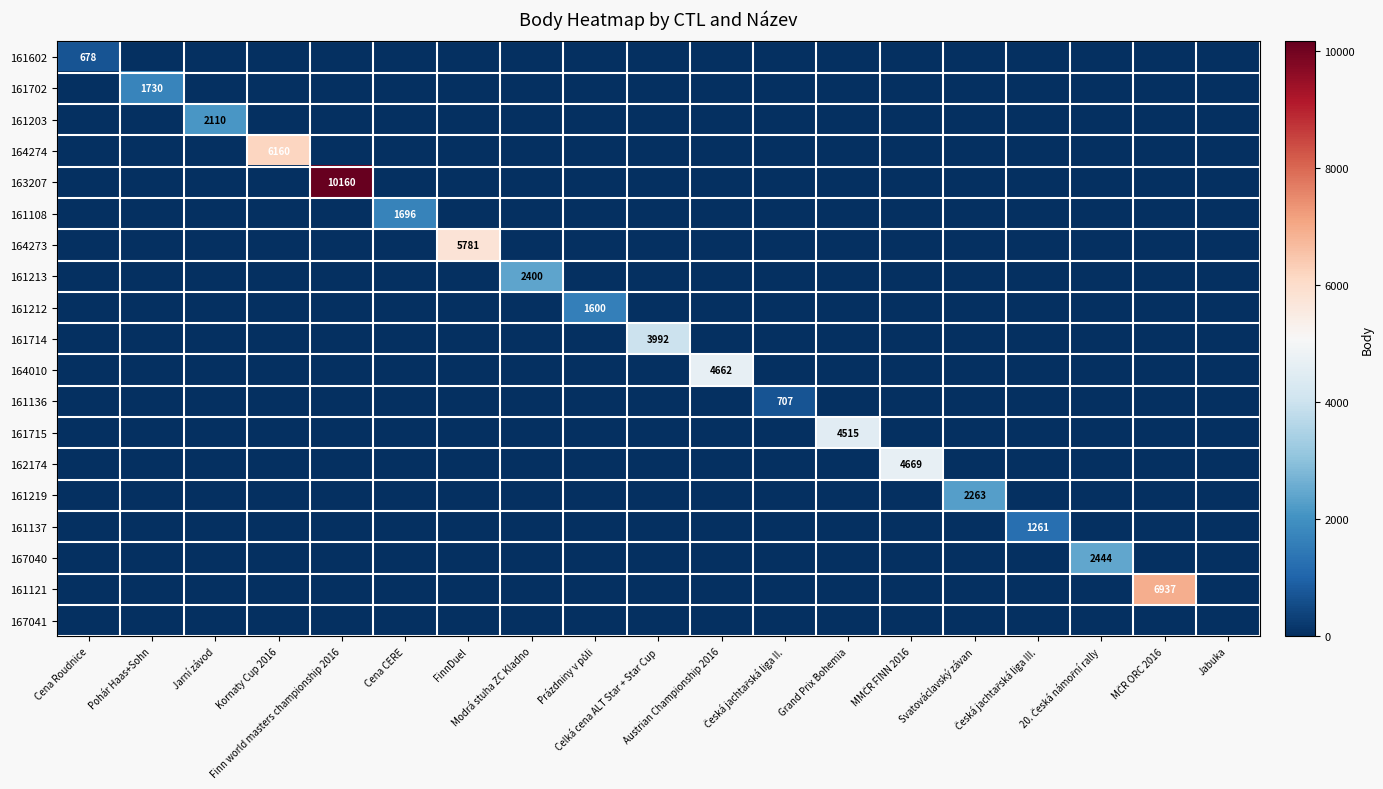

Which label corresponds to the largest value in the chart?

Finn world masters championship 2016